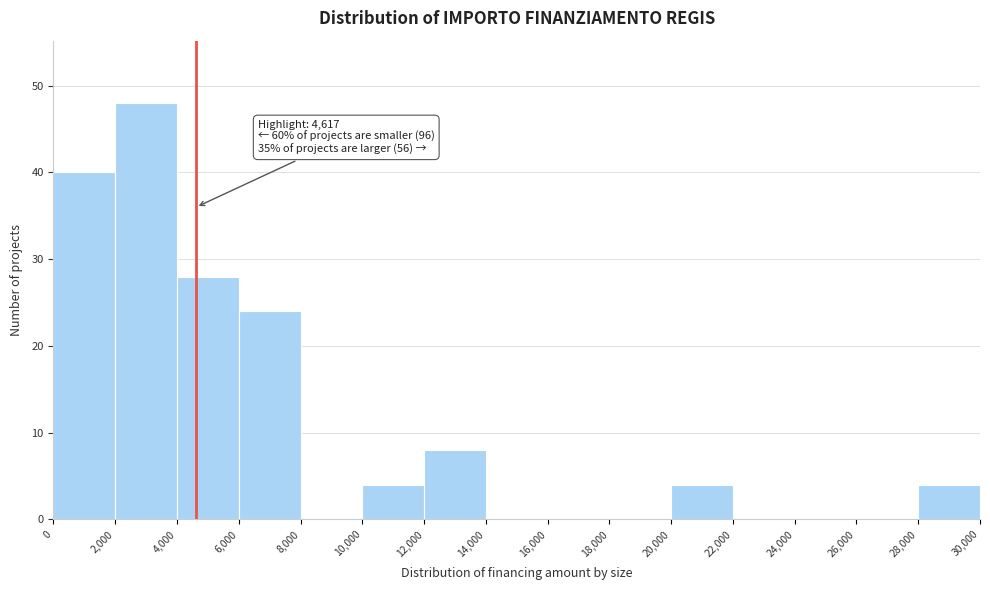

Over which range of the x-axis is the bar tallest?

2,000 to 4,000